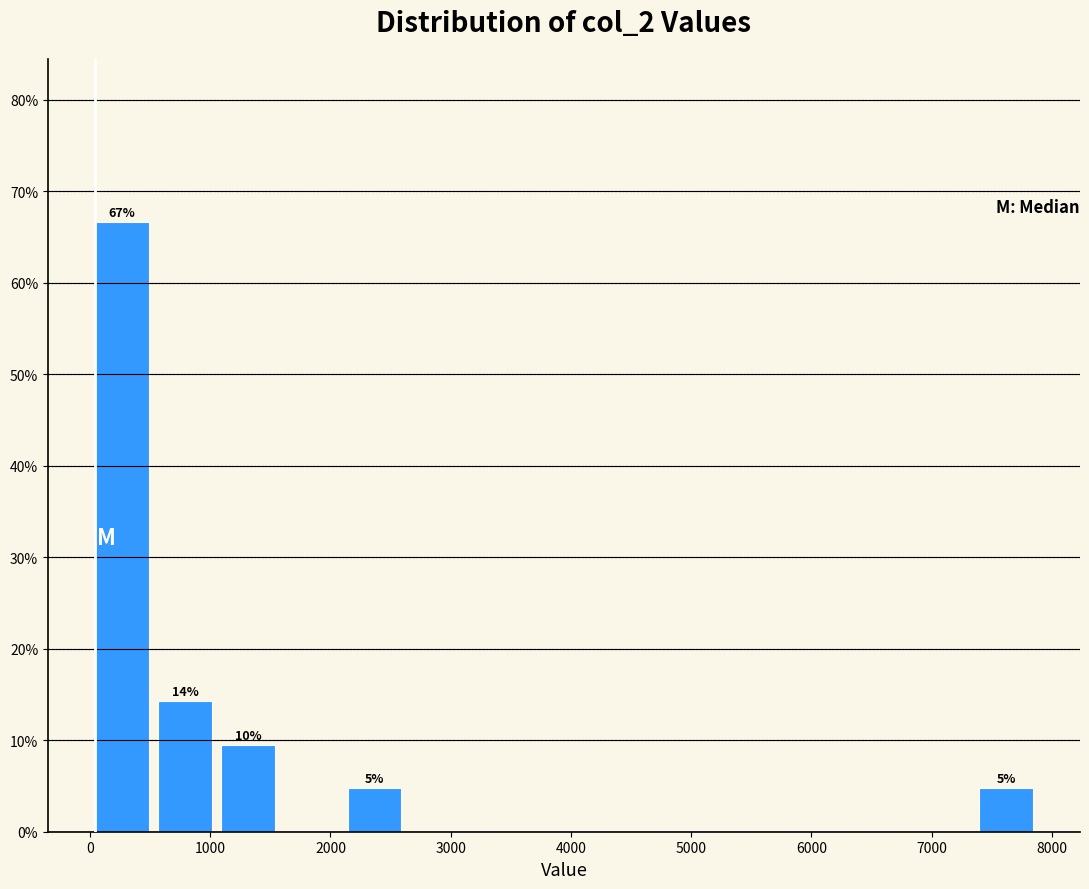

Over which range of the x-axis is the bar tallest?

0 to 500